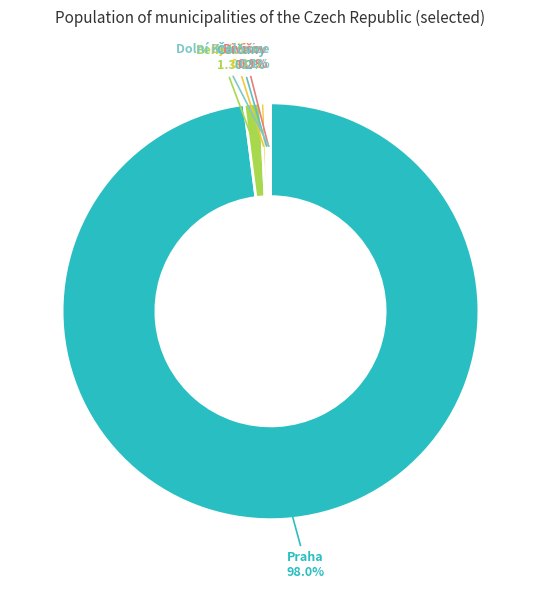

What is the majority slice?

Praha